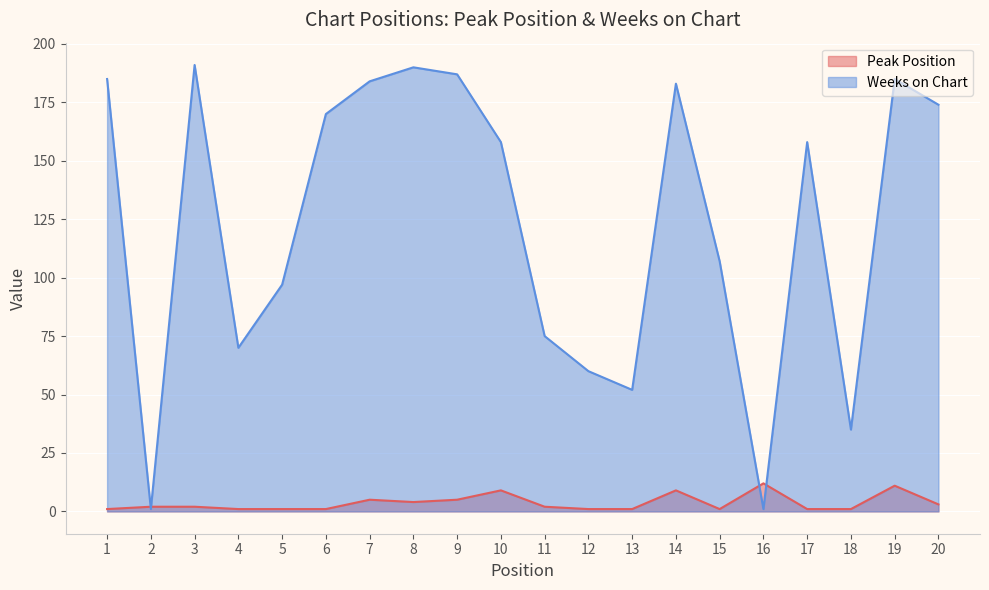

How many lines are shown in the chart?

2